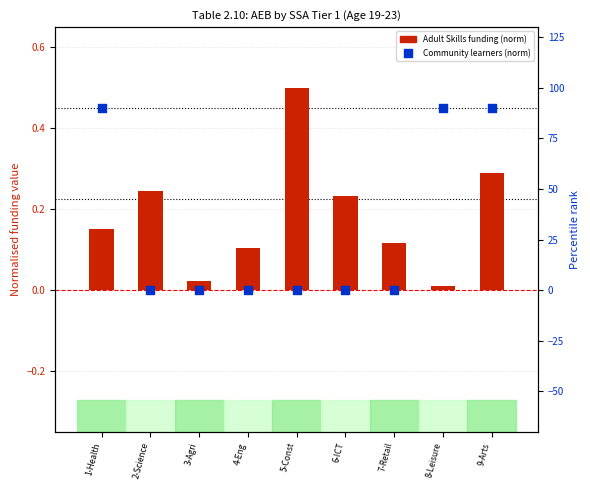

What is the total value across all series at 4-Eng?

0.1